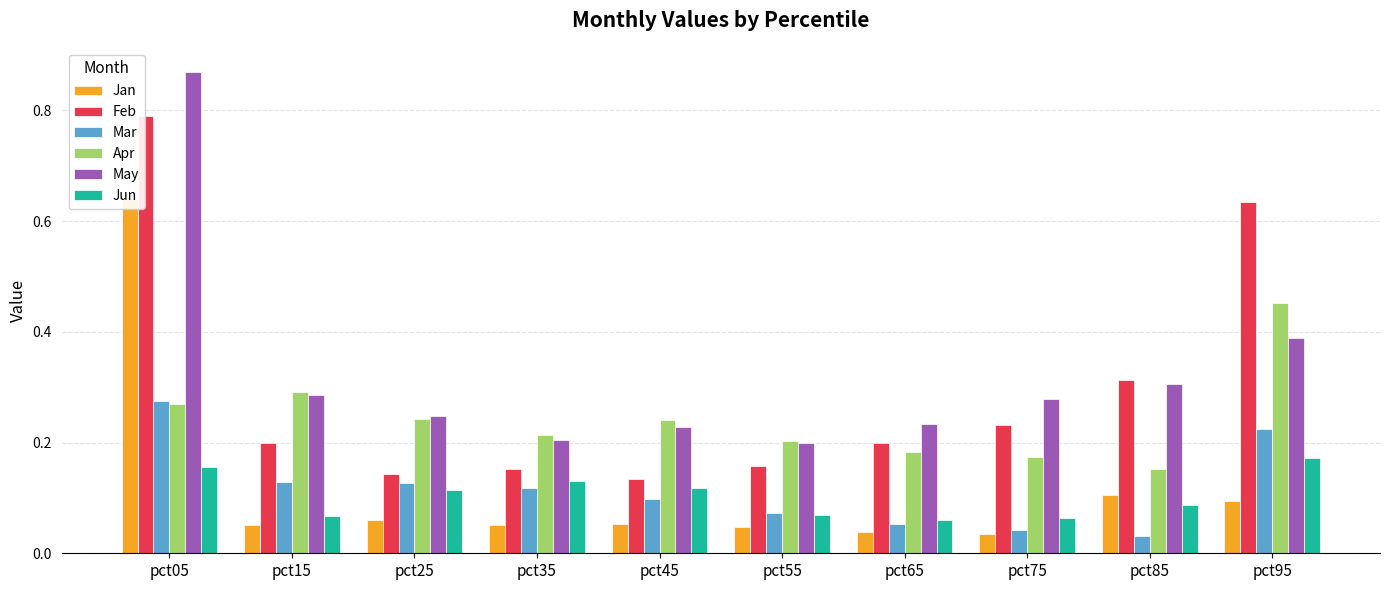

What is the average value of the Mar series?

0.1